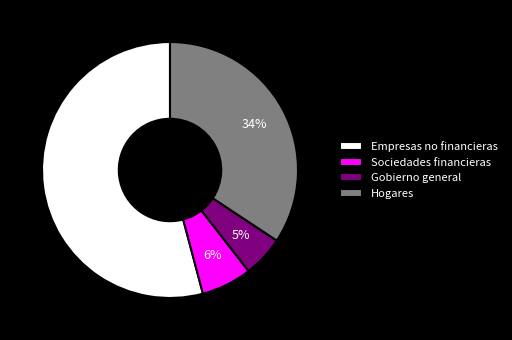

To the nearest percent, what portion does Gobierno general represent?

5%